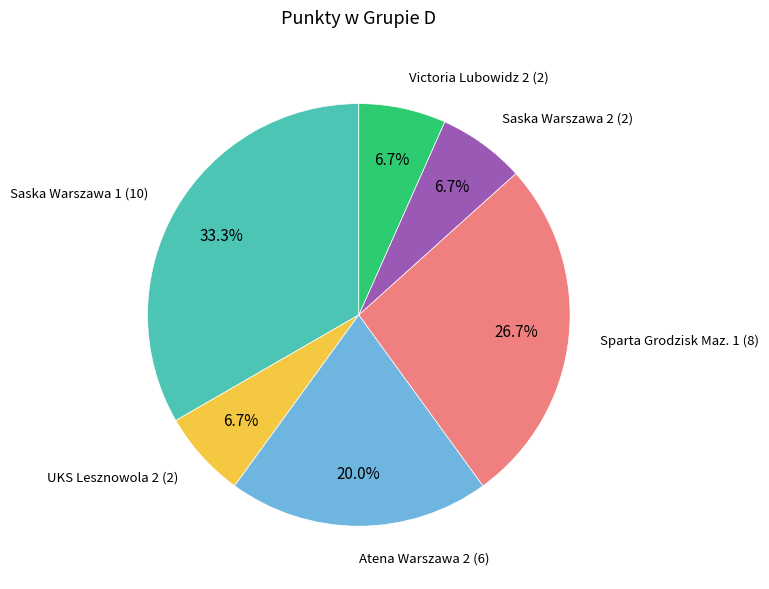

Does any single category account for the majority?

No